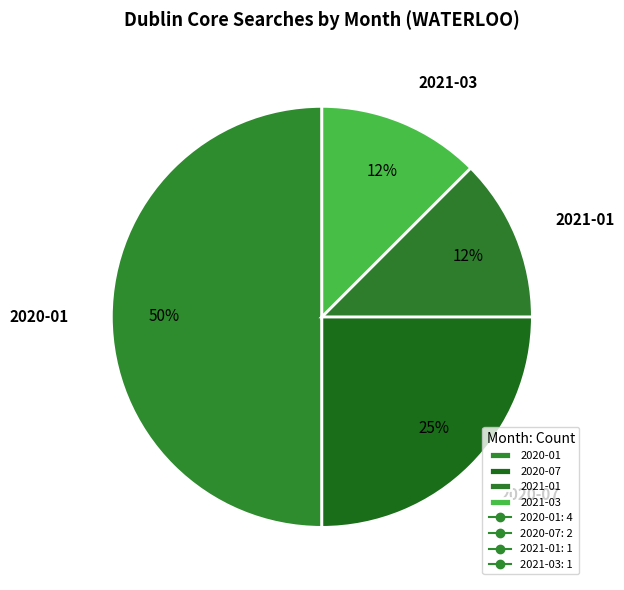

Between 2020-01 and 2021-03, which is larger?

2020-01